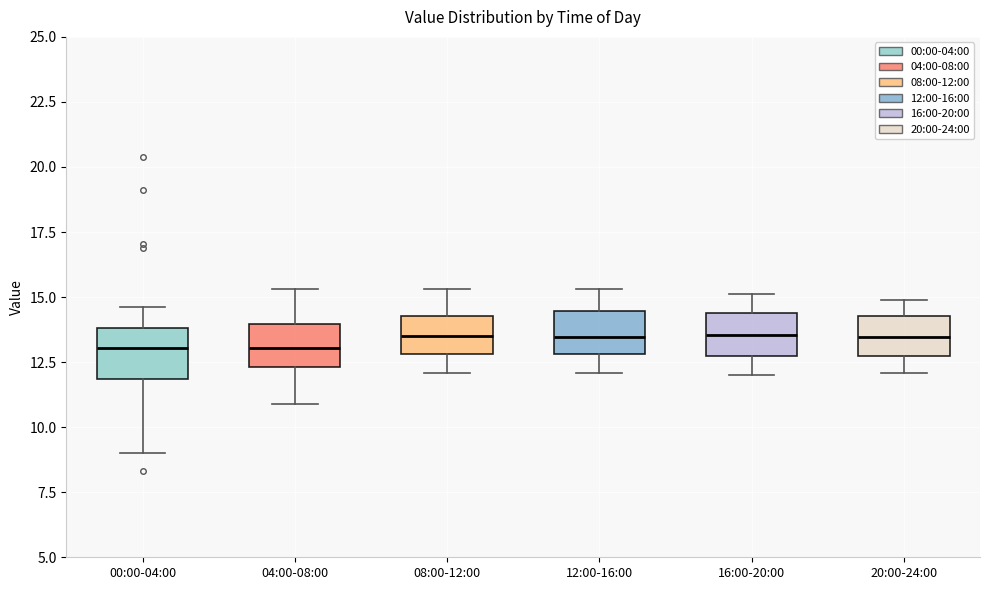

Where does the median line of the box for 00:00-04:00 sit on the y-axis? The values are not printed on the chart, so give them approximately, as read against the axis.

13.0